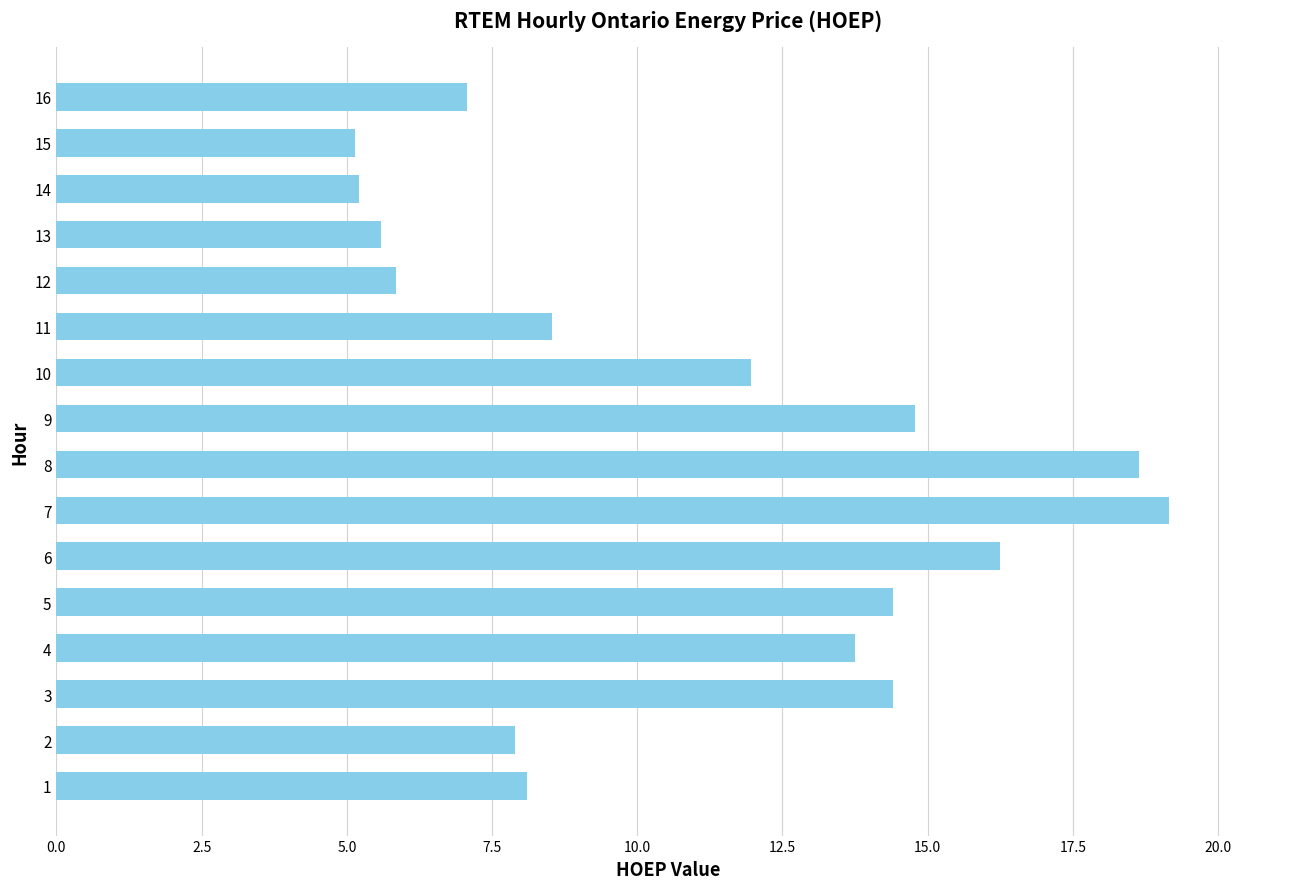

Between 1 and 9, which is larger?

9